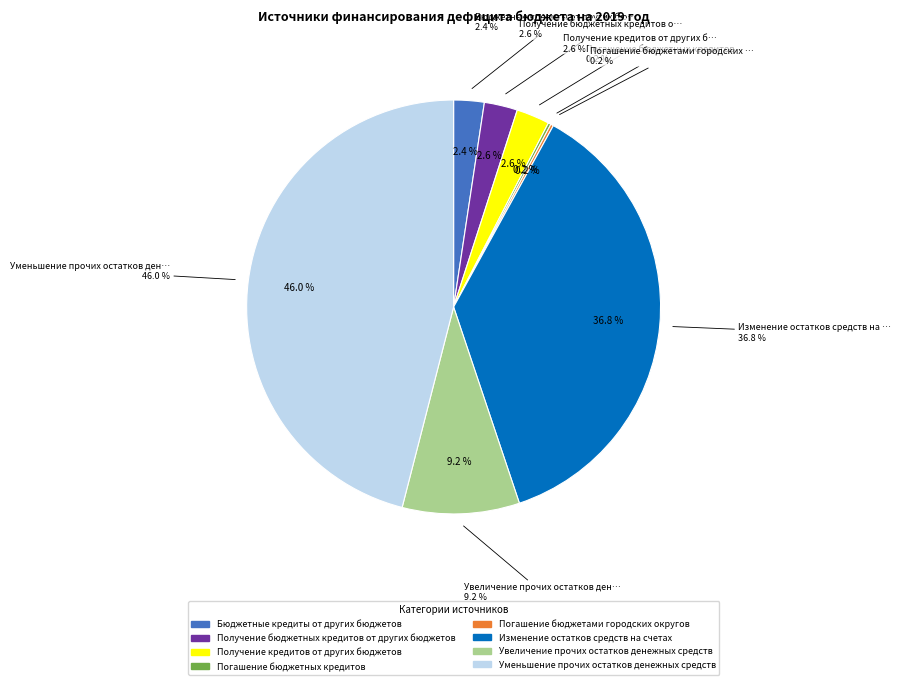

What is the smallest slice in the pie chart?

Погашение бюджетных кредитов